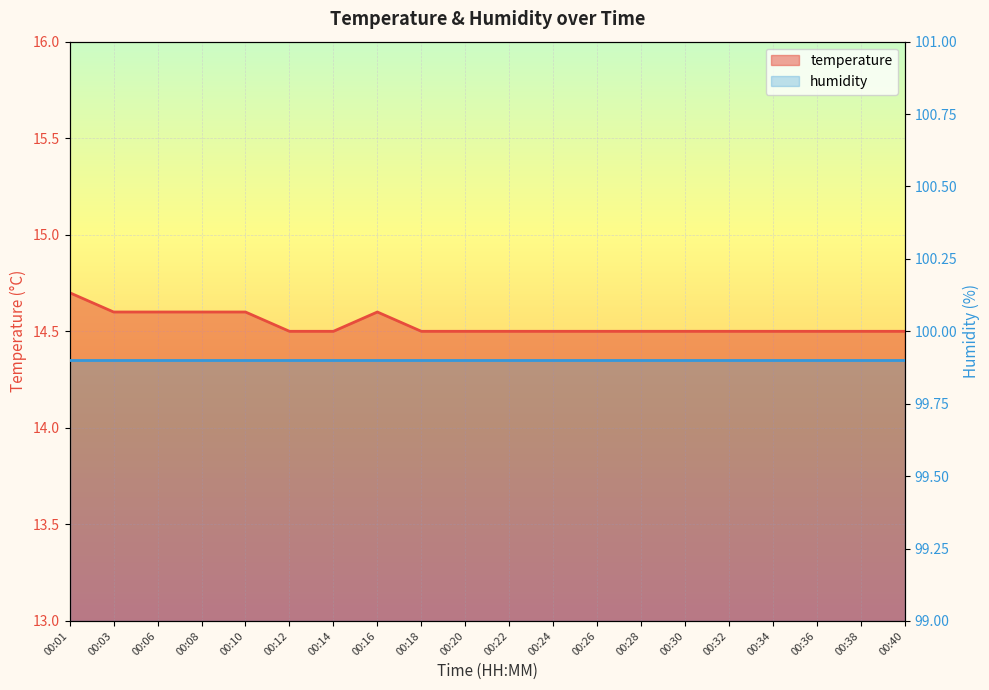

Reading left to right, extract all data points from this chart.

14.7	14.6	14.6	14.6	14.6	14.5	14.5	14.6	14.5	14.5	14.5	14.5	14.5	14.5	14.5	14.5	14.5	14.5	14.5	14.5